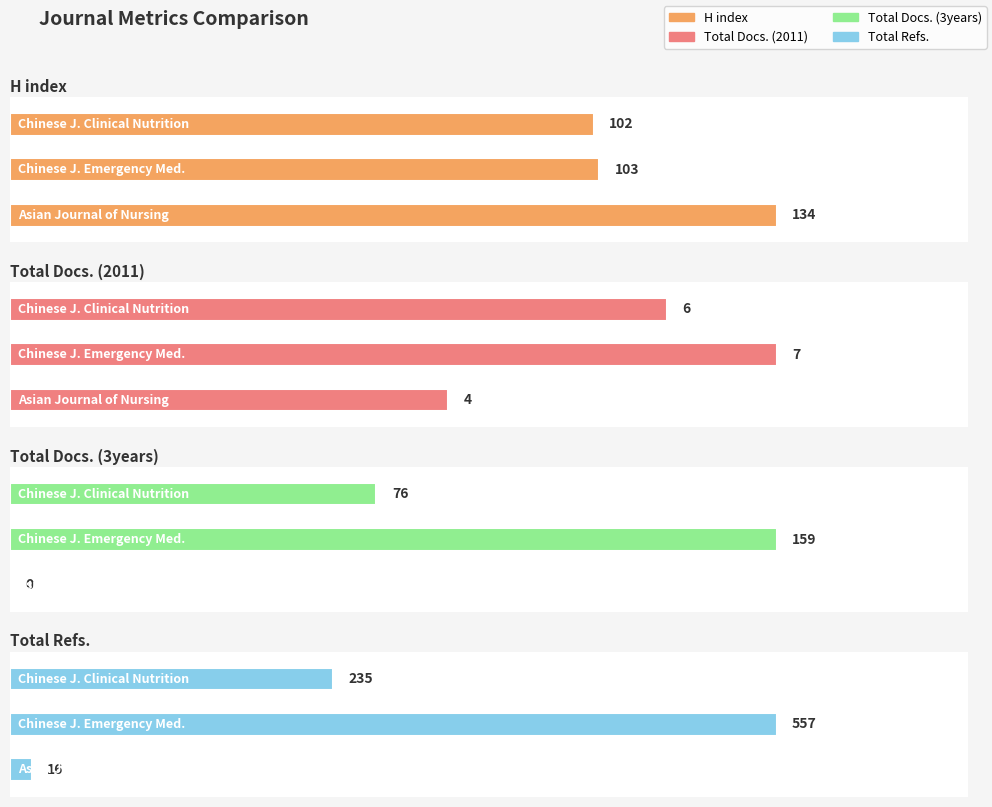

Which category has the highest value in the Total Docs. (2011) series?

Chinese Journal of Emergency Medicine